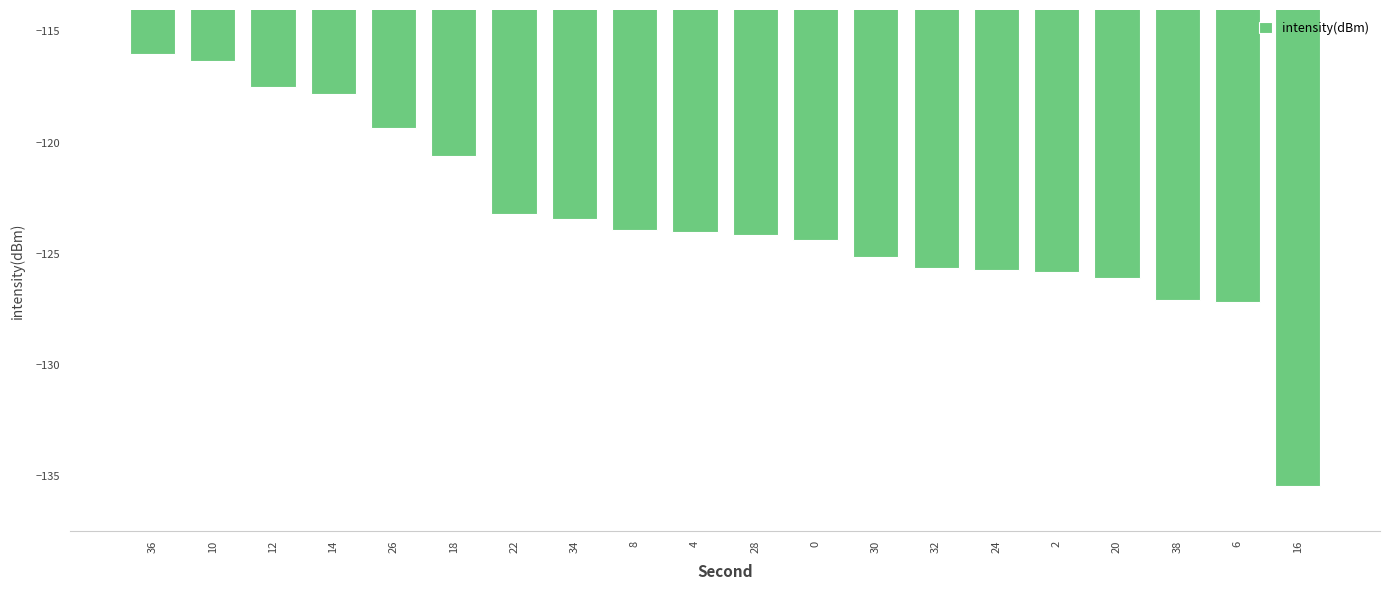

Read the value at 0.

-124.4